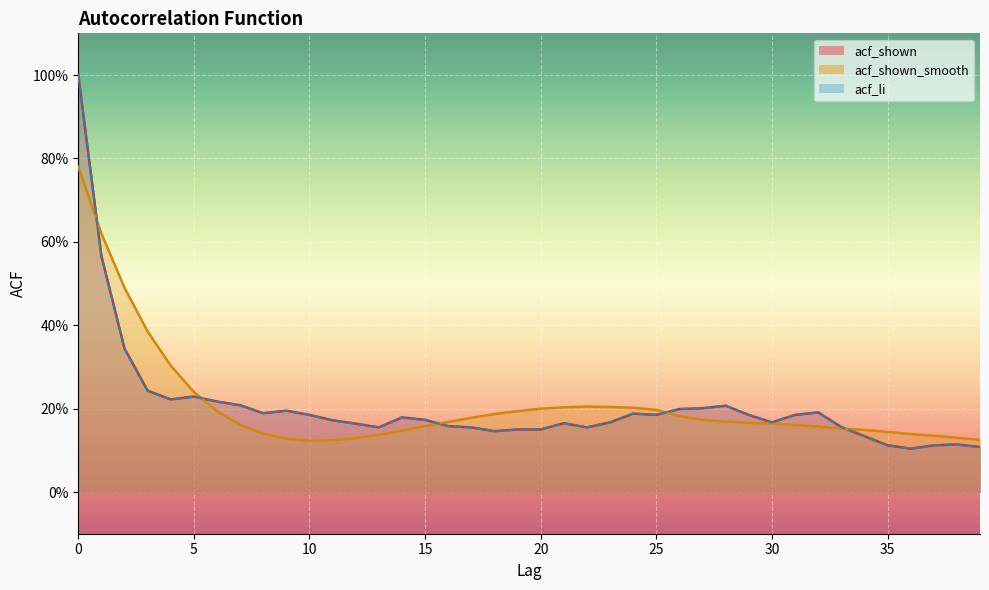

Reading left to right, list all the values displayed in this chart.

acf_shown: 0=1.0	1=0.6	2=0.3	3=0.2	4=0.2	5=0.2	6=0.2	7=0.2	8=0.2	9=0.2	10=0.2	11=0.2	12=0.2	13=0.2	14=0.2	15=0.2	16=0.2	17=0.2	18=0.1	19=0.1	20=0.1	21=0.2	22=0.2	23=0.2	24=0.2	25=0.2	26=0.2	27=0.2	28=0.2	29=0.2	30=0.2	31=0.2	32=0.2	33=0.2	34=0.1	35=0.1	36=0.1	37=0.1	38=0.1	39=0.1
acf_li: 0=1.0	1=0.6	2=0.3	3=0.2	4=0.2	5=0.2	6=0.2	7=0.2	8=0.2	9=0.2	10=0.2	11=0.2	12=0.2	13=0.2	14=0.2	15=0.2	16=0.2	17=0.2	18=0.1	19=0.1	20=0.1	21=0.2	22=0.2	23=0.2	24=0.2	25=0.2	26=0.2	27=0.2	28=0.2	29=0.2	30=0.2	31=0.2	32=0.2	33=0.2	34=0.1	35=0.1	36=0.1	37=0.1	38=0.1	39=0.1
acf_shown_smooth: 0=0.8	1=0.6	2=0.5	3=0.4	4=0.3	5=0.2	6=0.2	7=0.2	8=0.1	9=0.1	10=0.1	11=0.1	12=0.1	13=0.1	14=0.1	15=0.2	16=0.2	17=0.2	18=0.2	19=0.2	20=0.2	21=0.2	22=0.2	23=0.2	24=0.2	25=0.2	26=0.2	27=0.2	28=0.2	29=0.2	30=0.2	31=0.2	32=0.2	33=0.2	34=0.1	35=0.1	36=0.1	37=0.1	38=0.1	39=0.1